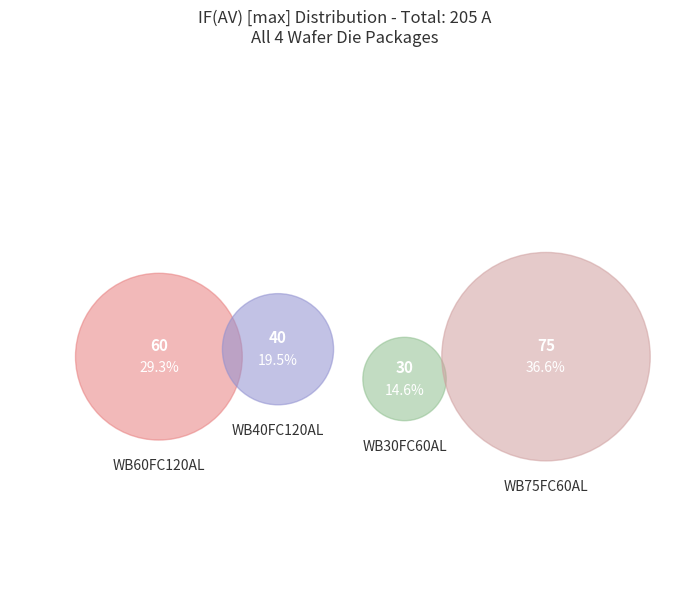

Does WB40FC120AL represent more than half of the total?

No